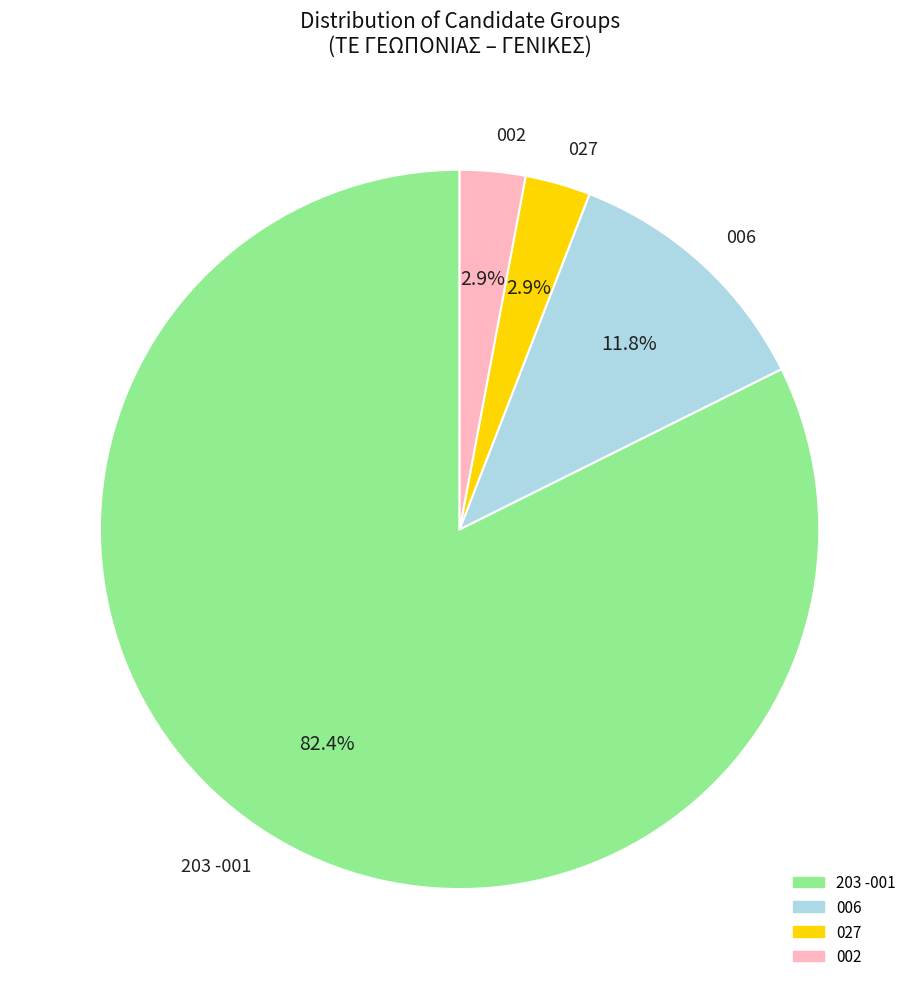

Which slice represents more than half of the pie?

203 -001